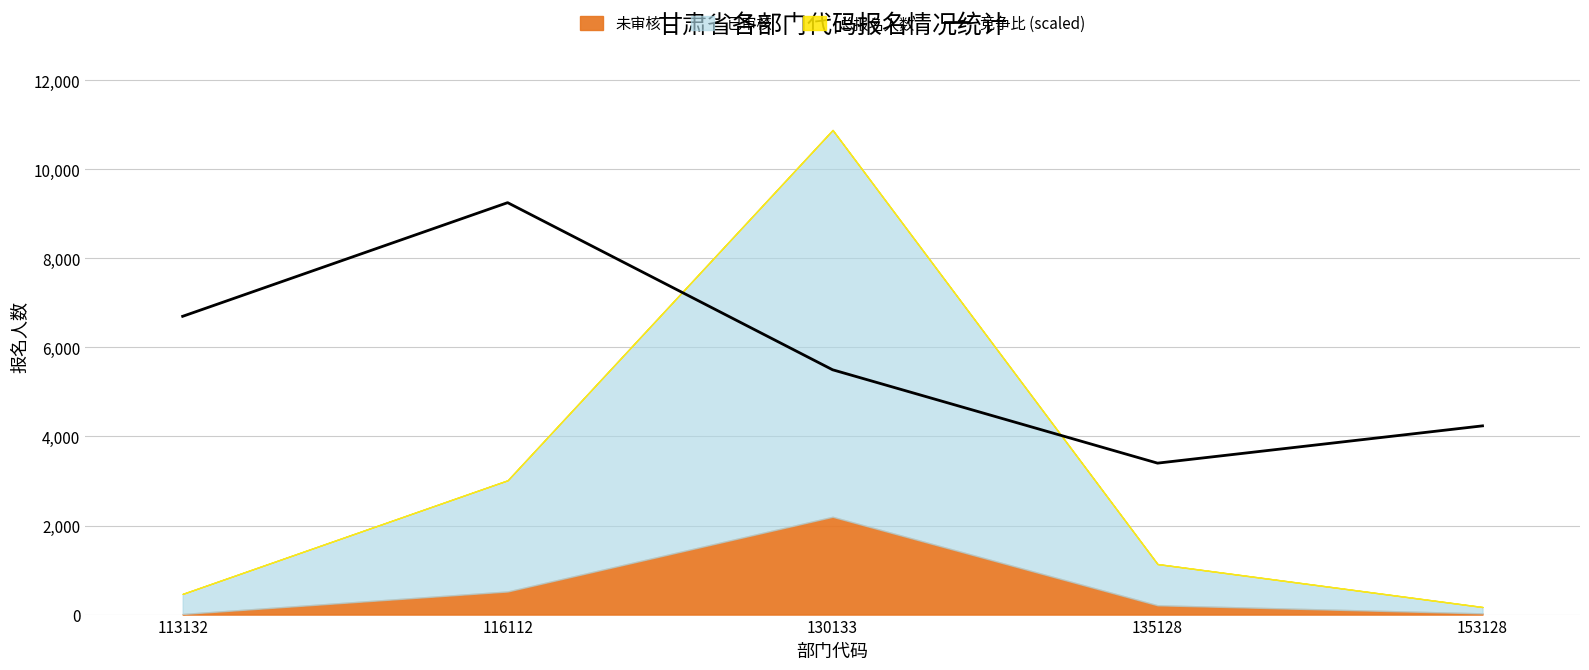

What is the change in value from 116112 to 153128?

-5012.4